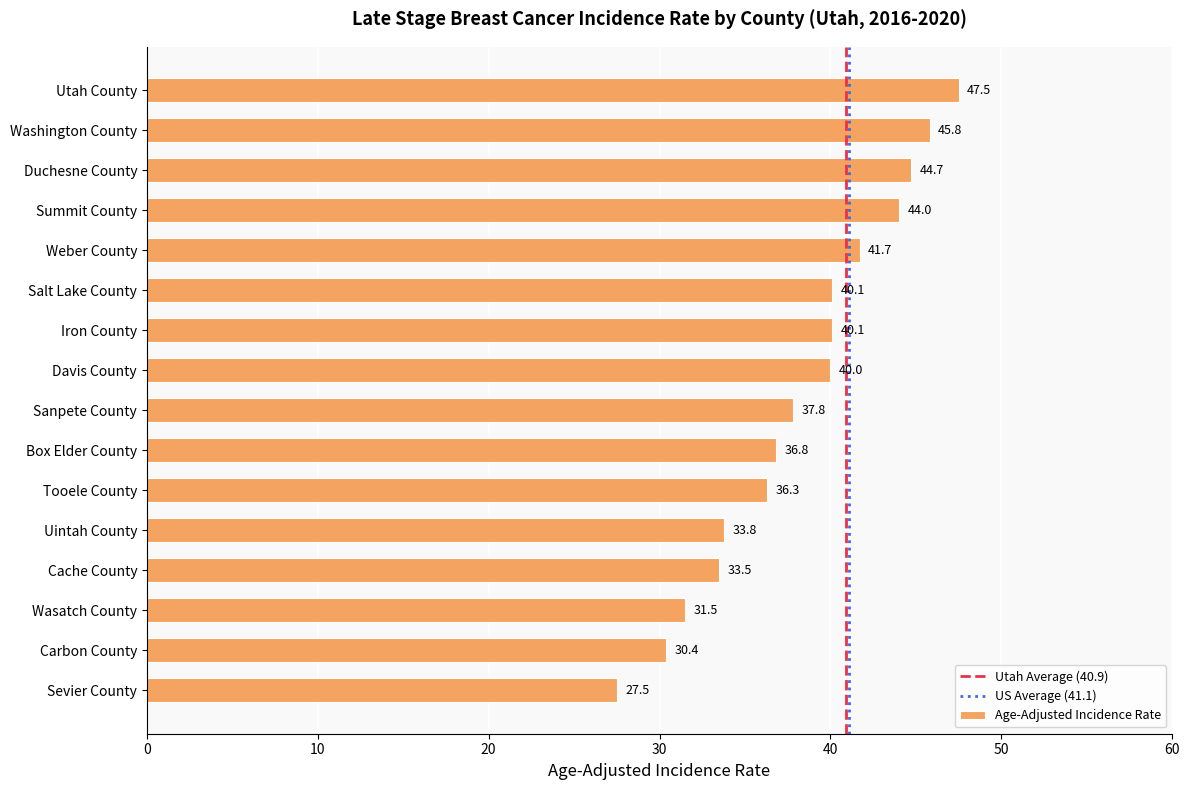

What is the smallest value displayed?

27.5